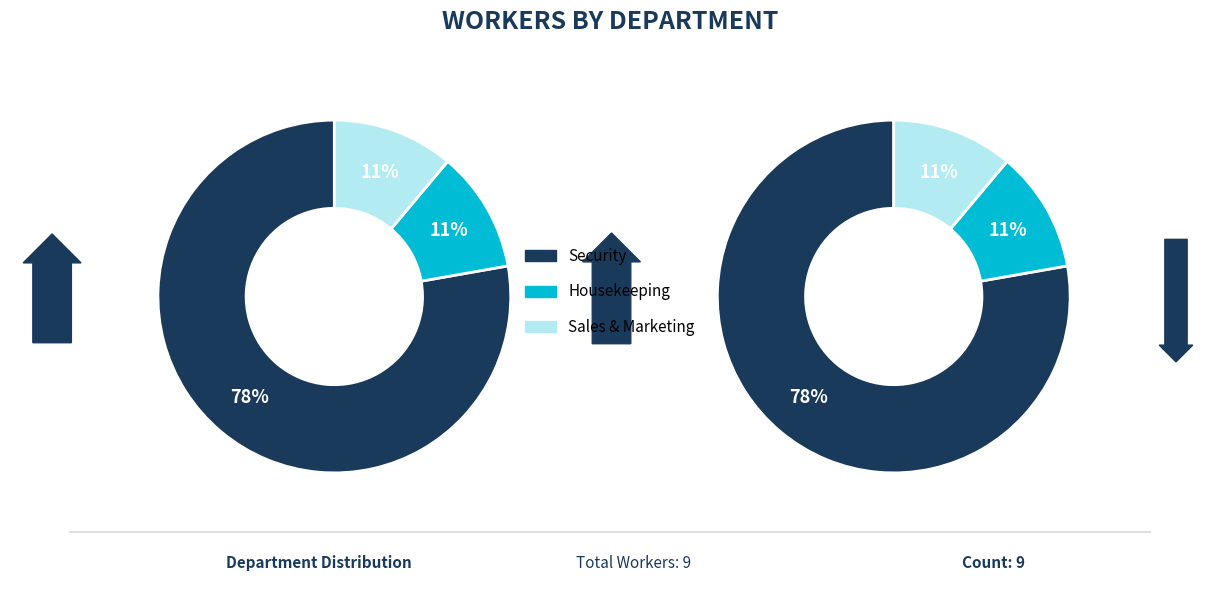

Is Sales & Marketing the majority of the pie?

No